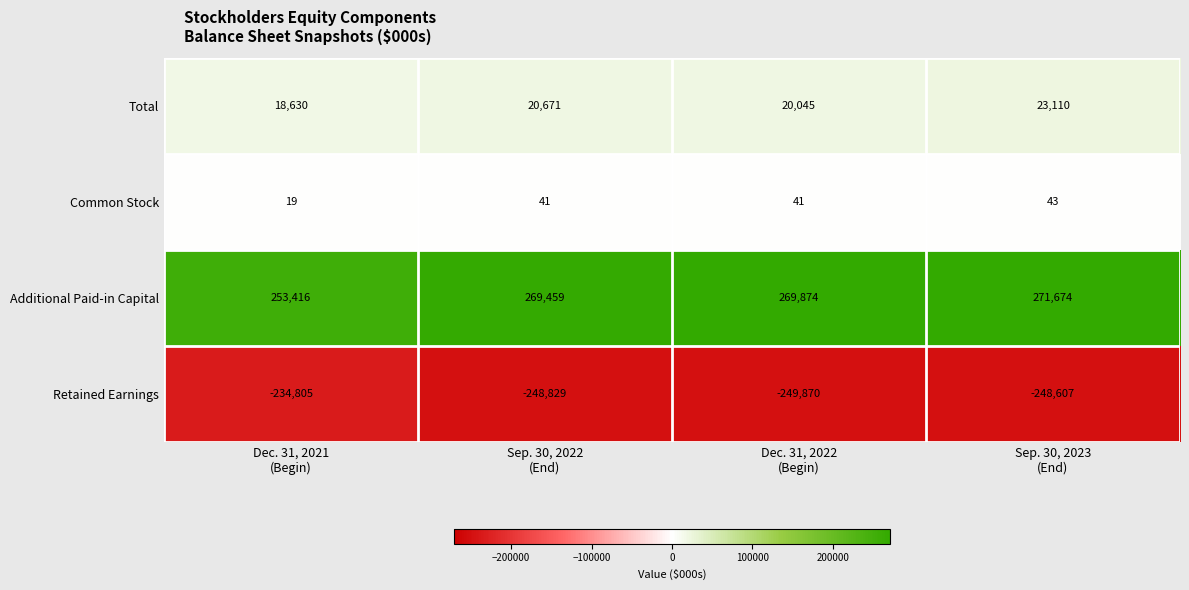

At Sep. 30, 2023
(End), list the series in order from smallest to largest.

Retained Earnings, Common Stock, Total, Additional Paid-in Capital